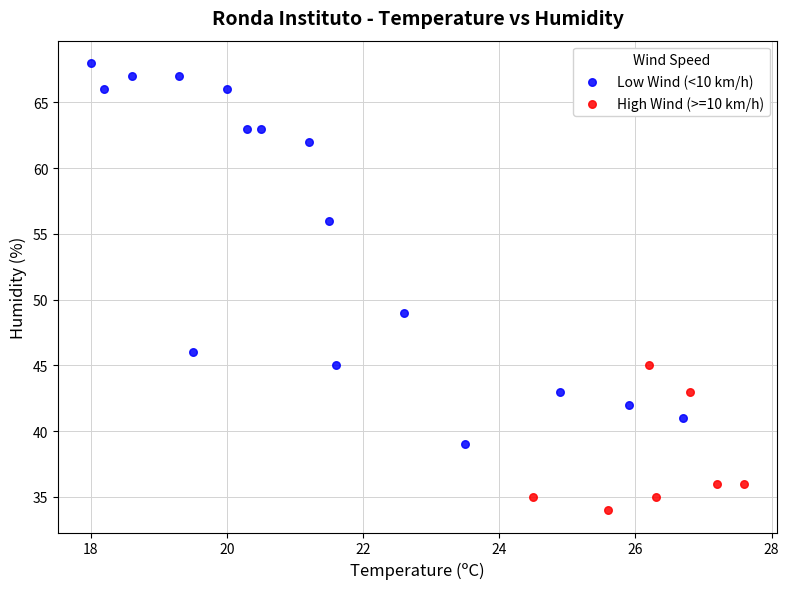

Which series reaches the maximum Y coordinate?

Low Wind (<10 km/h)